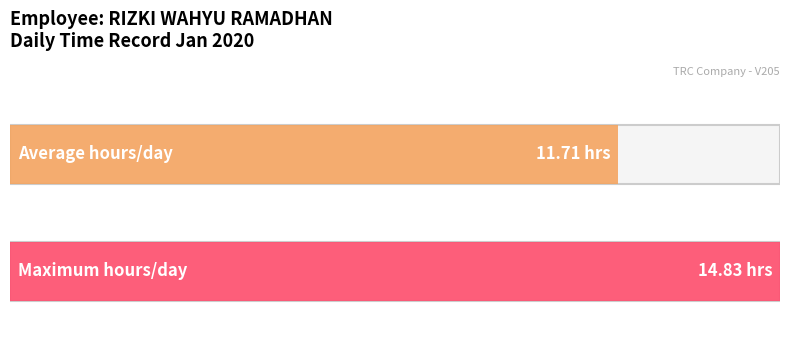

Count the number of data series in this chart.

1